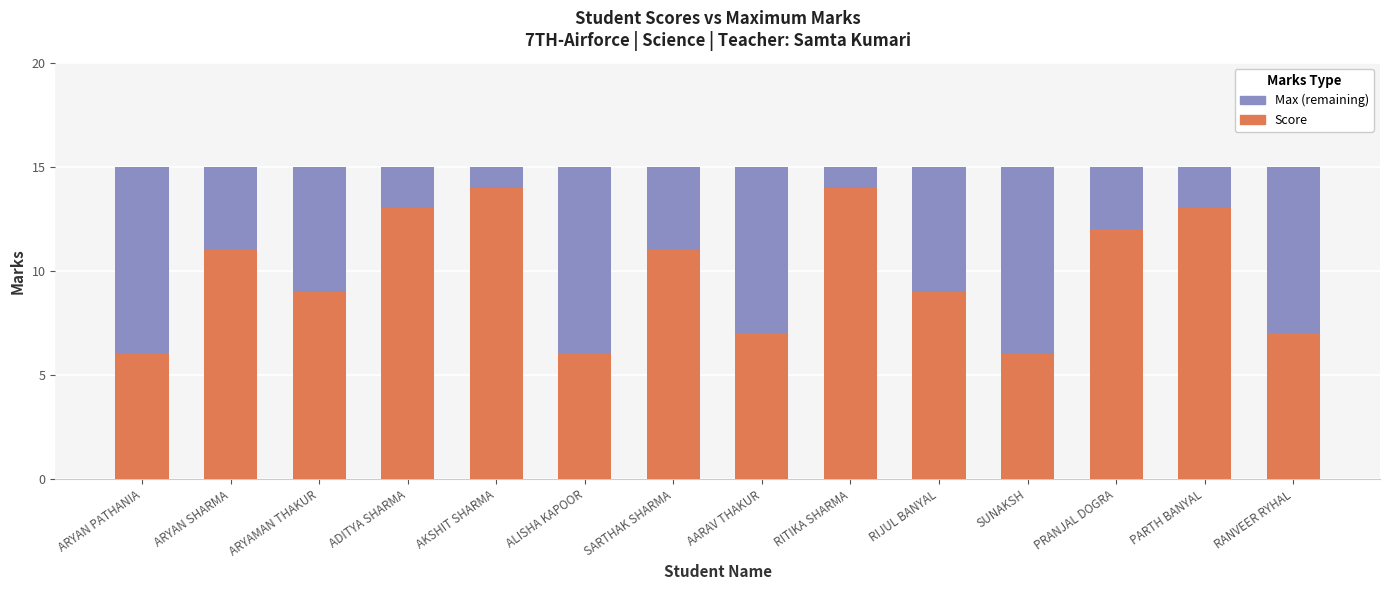

What are all the series names shown in the legend?

Max (remaining), Score